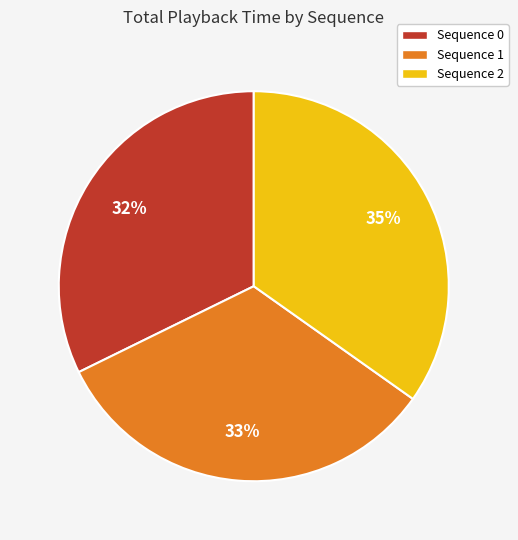

Is there any slice that represents more than half of the pie?

No